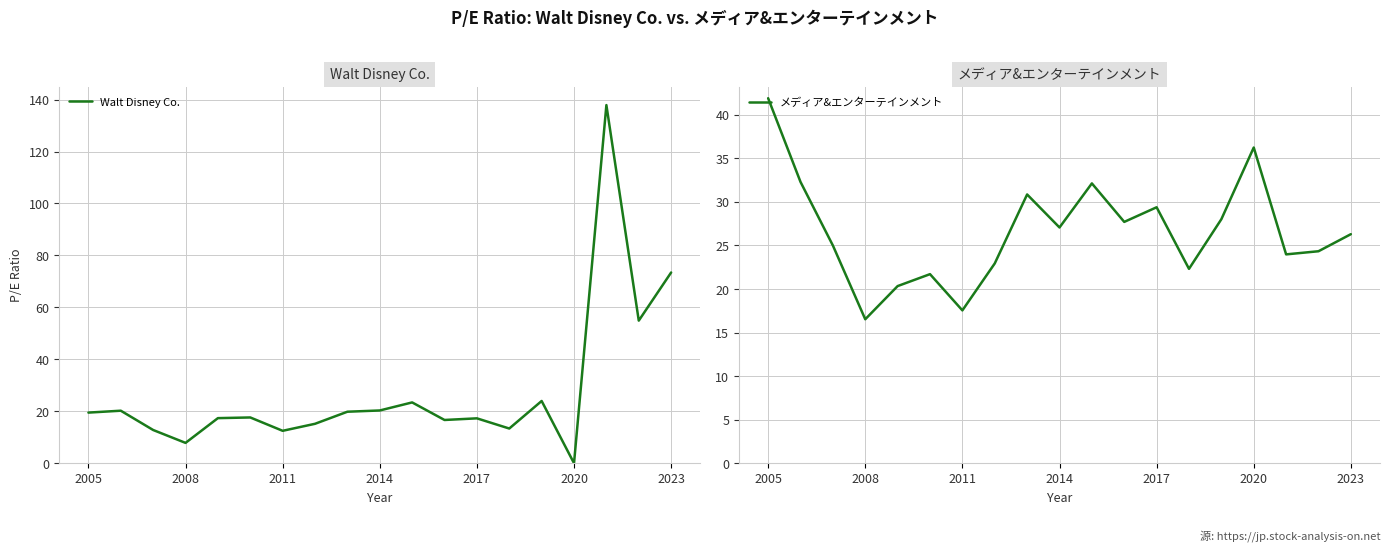

What is the highest value of the Walt Disney Co. series?

137.9